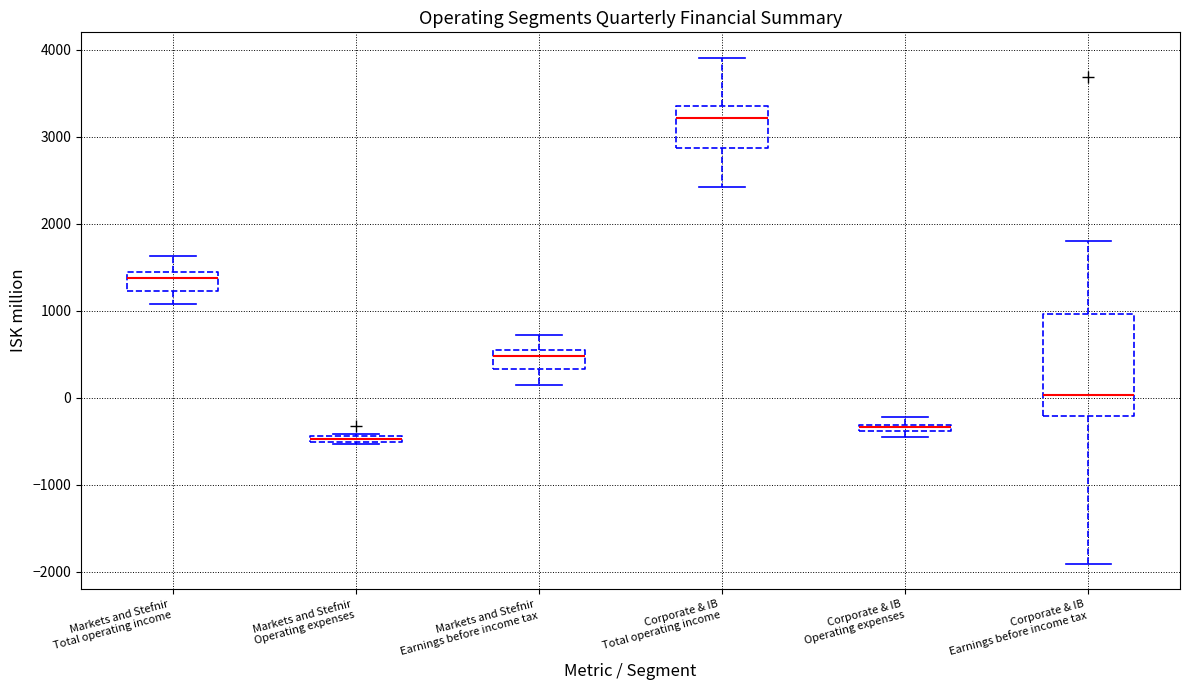

Where is the upper edge of the box for Markets and Stefnir Operating expenses on the y-axis? The values are not printed on the chart, so give them approximately, as read against the axis.

-400